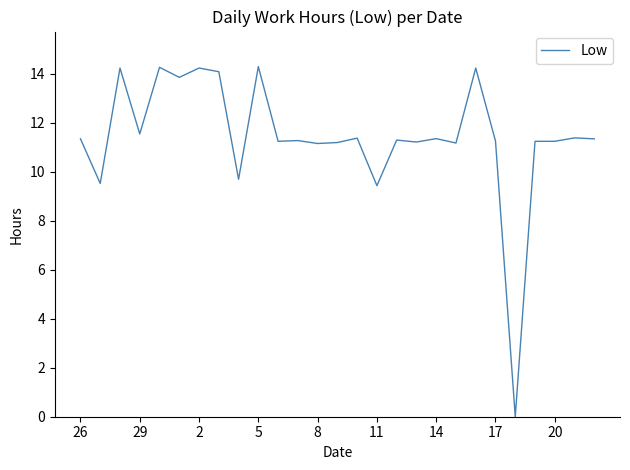

What is the difference between the maximum and minimum values?

14.3